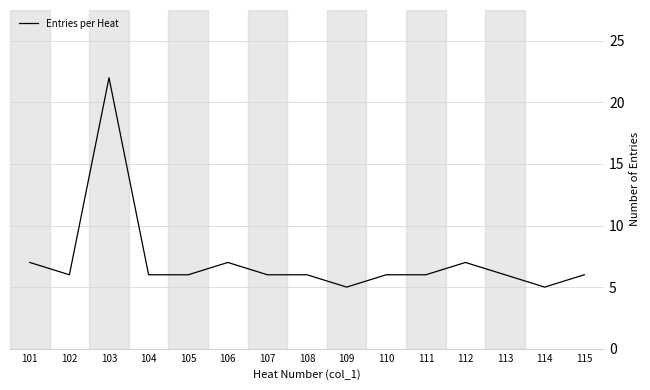

What is the difference between the maximum and minimum values?

17